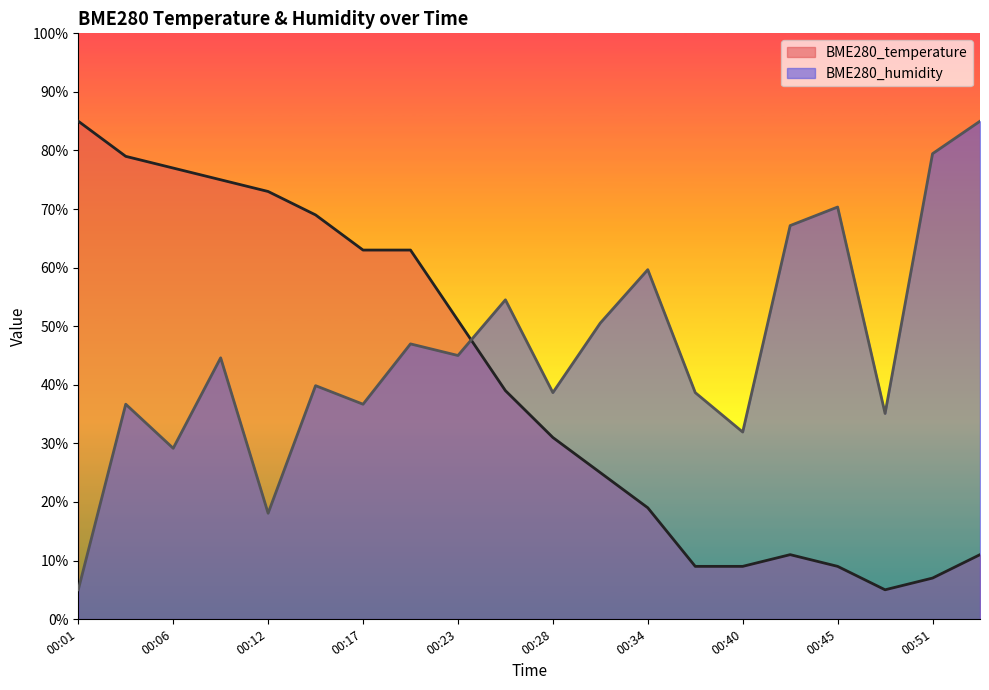

What is the difference between the second highest and minimum values in the BME280_humidity series?

74.5